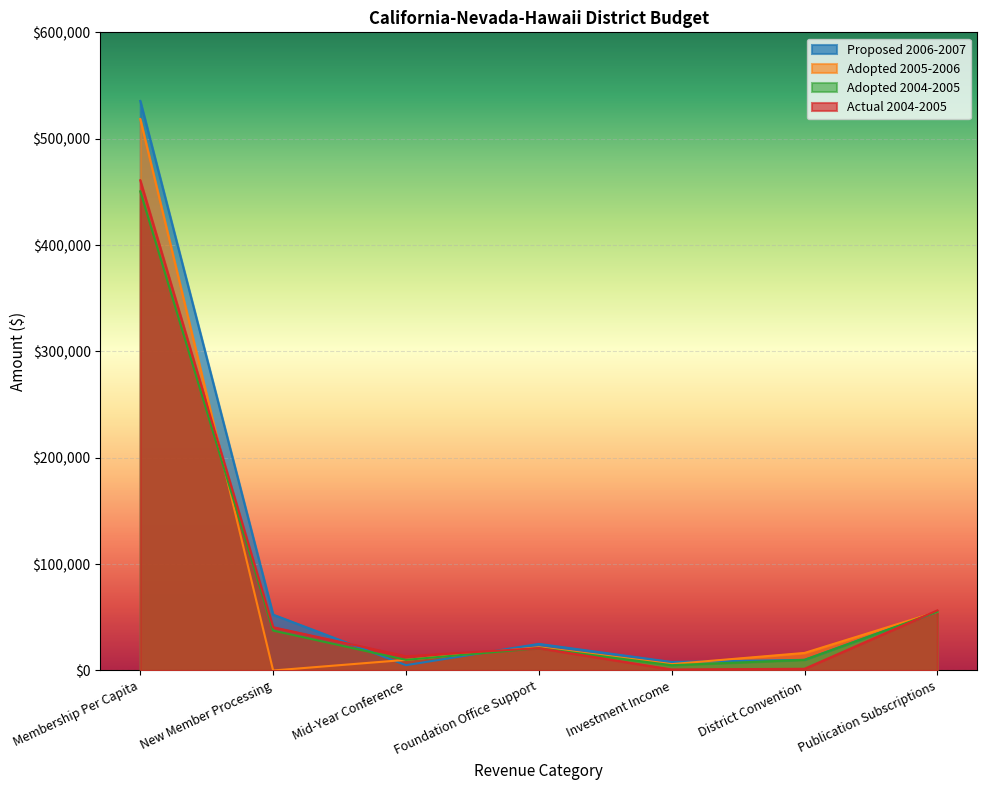

What is the highest value of the Actual 2004-2005 series?

460871